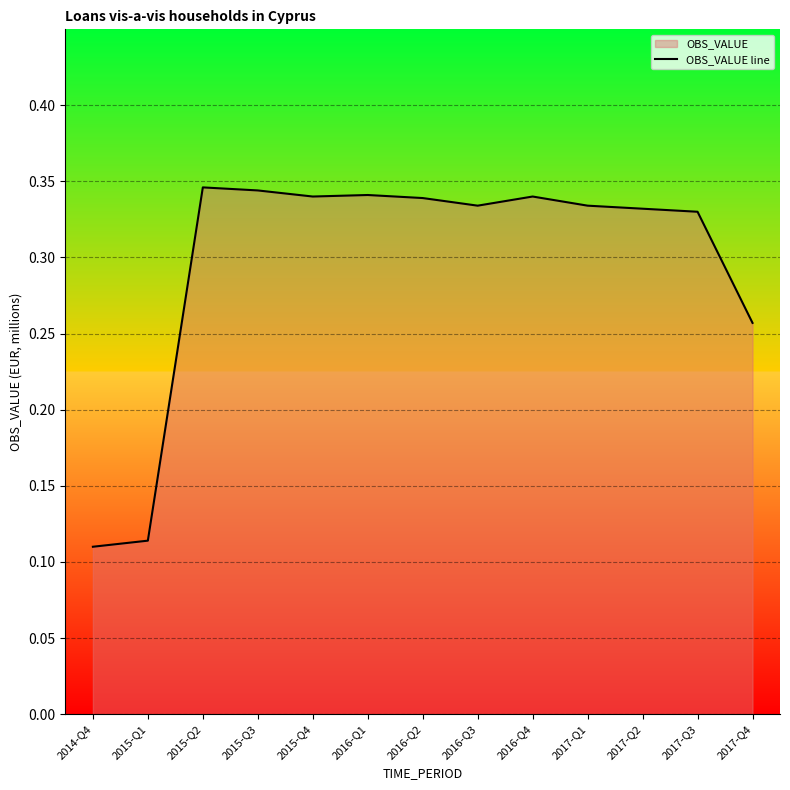

Reading left to right, extract all data points from this chart.

2014-Q4=0.1	2015-Q1=0.1	2015-Q2=0.3	2015-Q3=0.3	2015-Q4=0.3	2016-Q1=0.3	2016-Q2=0.3	2016-Q3=0.3	2016-Q4=0.3	2017-Q1=0.3	2017-Q2=0.3	2017-Q3=0.3	2017-Q4=0.3